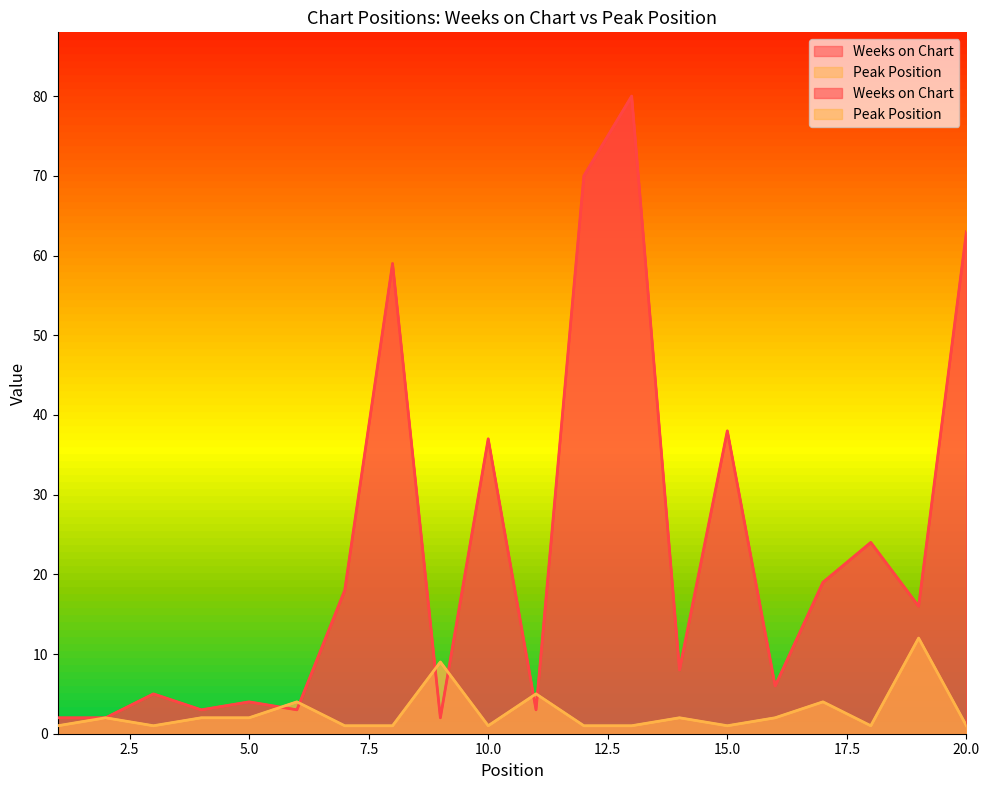

At which label does Peak Position reach its peak?

19